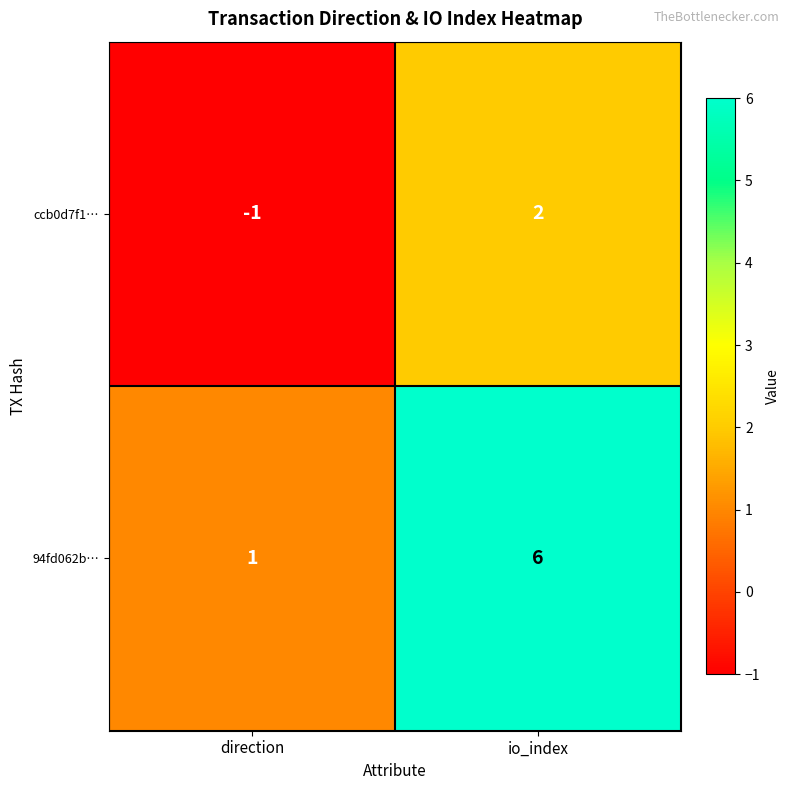

The value of 94fd062b… at io_index is 6. True or false?

True